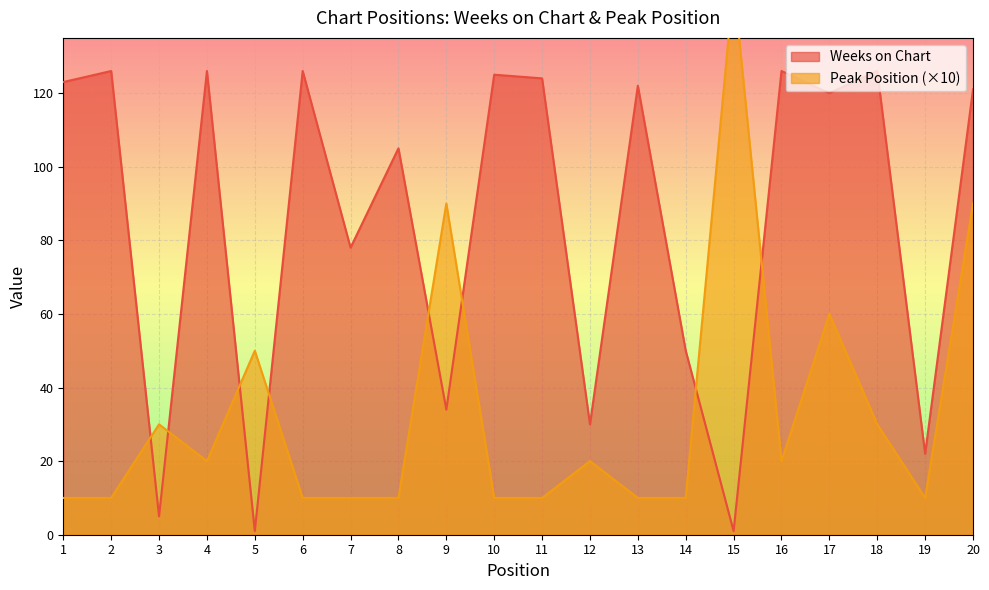

The Weeks on Chart series shows 123 at 1. True or false?

True